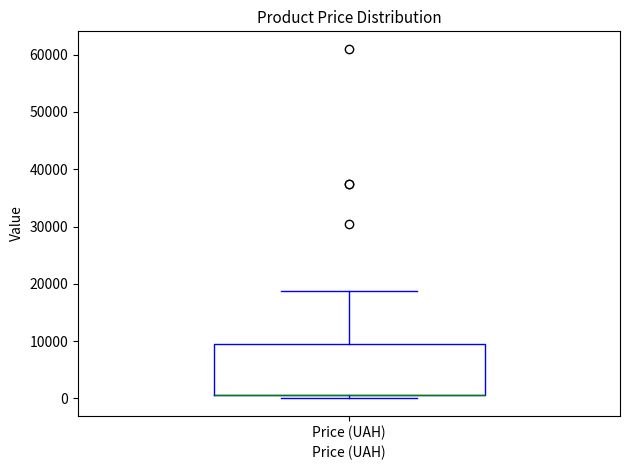

Read this box plot against the y-axis: the position of the median line, the range covered by the box, and the ends of both whiskers. The values are not printed on the chart, so give them approximately, as read against the axis.

median 1000 (drawn on the box's lower edge), box 1000 to 9000, whiskers 0 to 19000